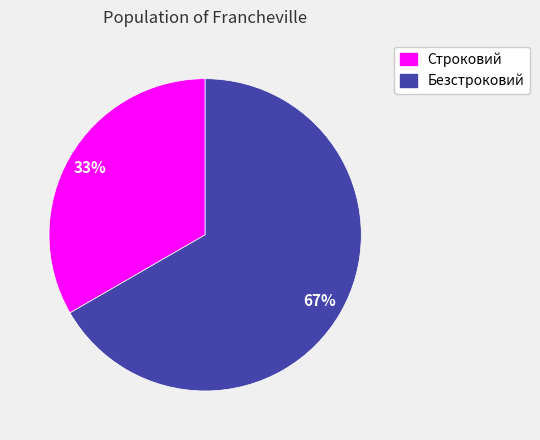

True or false: Строковий accounts for 42% of the total.

False